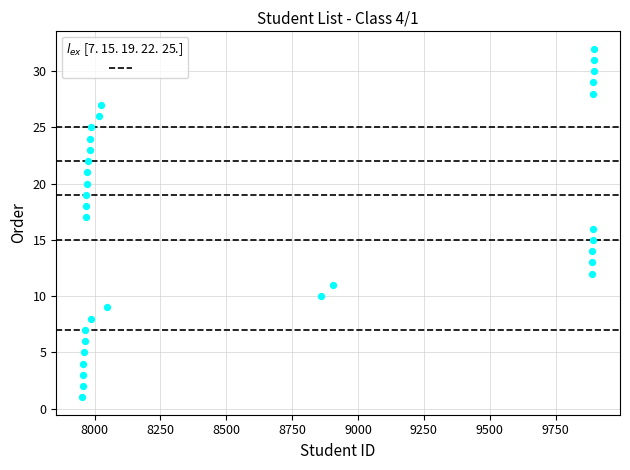

What is the range of X values (max minus min)?

1945